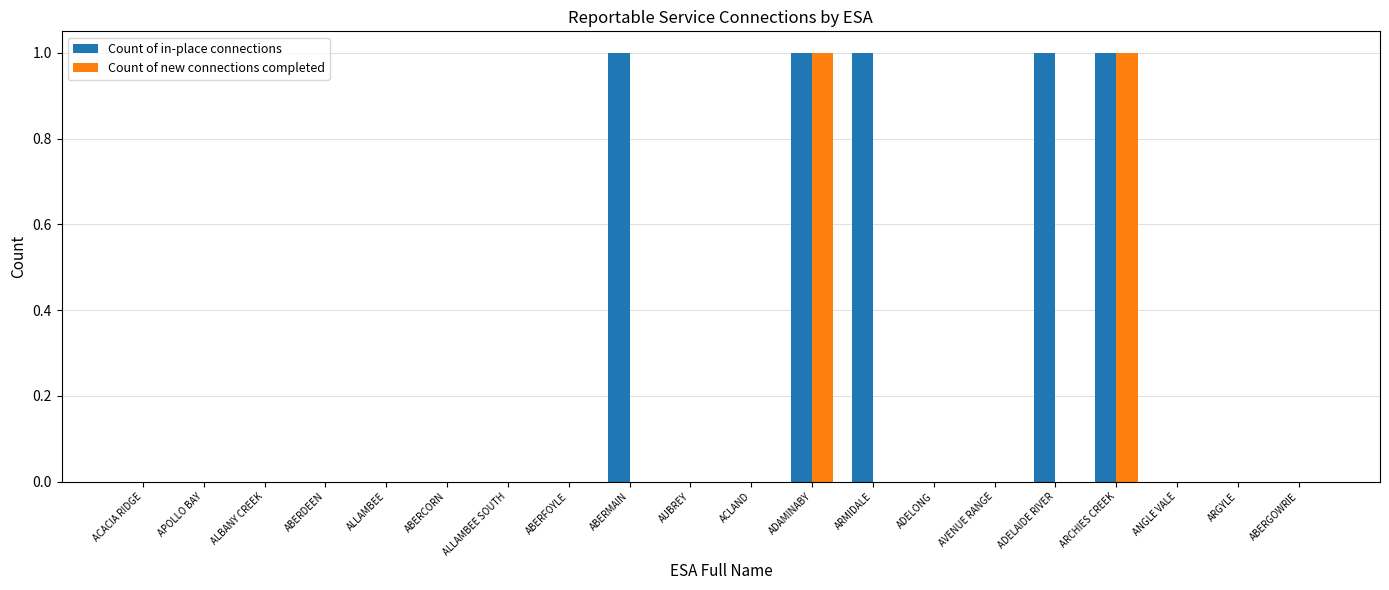

How many groups of bars are there?

20